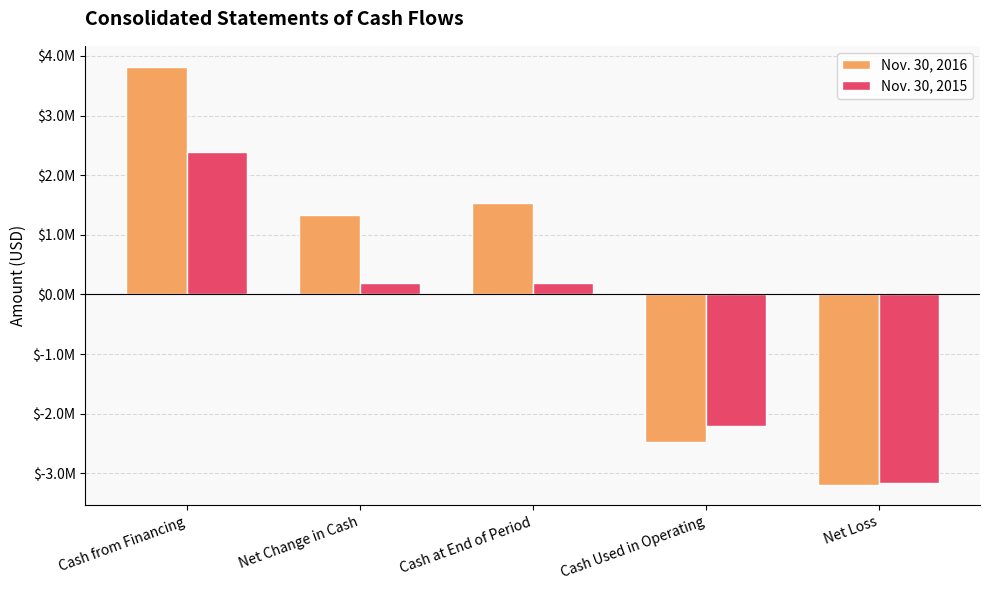

Does the chart contain any negative values?

Yes